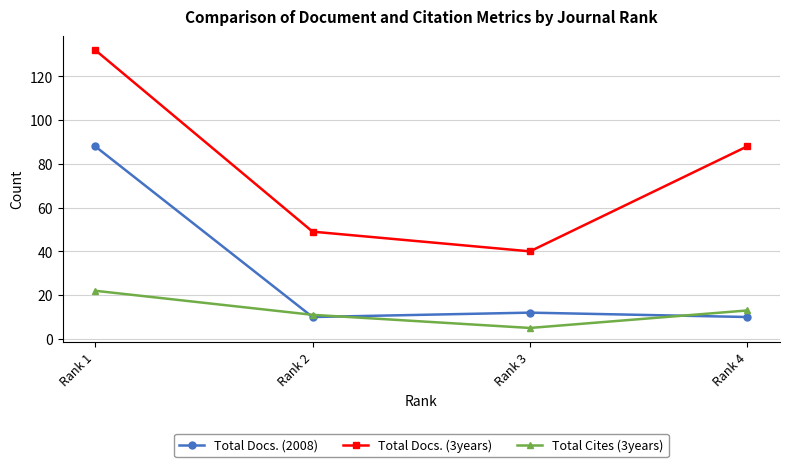

True or false: Total Docs. (2008) and Total Docs. (3years) cross at least once.

False